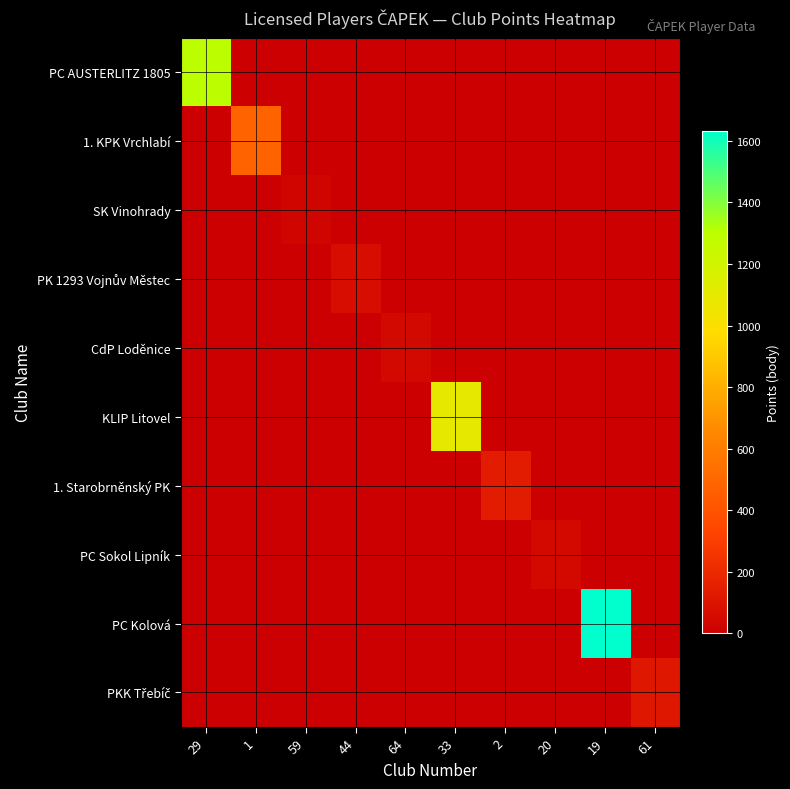

List the series in order of their peak value, lowest first.

SK Vinohrady, CdP Loděnice, PC Sokol Lipník, PK 1293 Vojnův Městec, PKK Třebíč, 1. Starobrněnský PK, 1. KPK Vrchlabí, KLIP Litovel, PC AUSTERLITZ 1805, PC Kolová